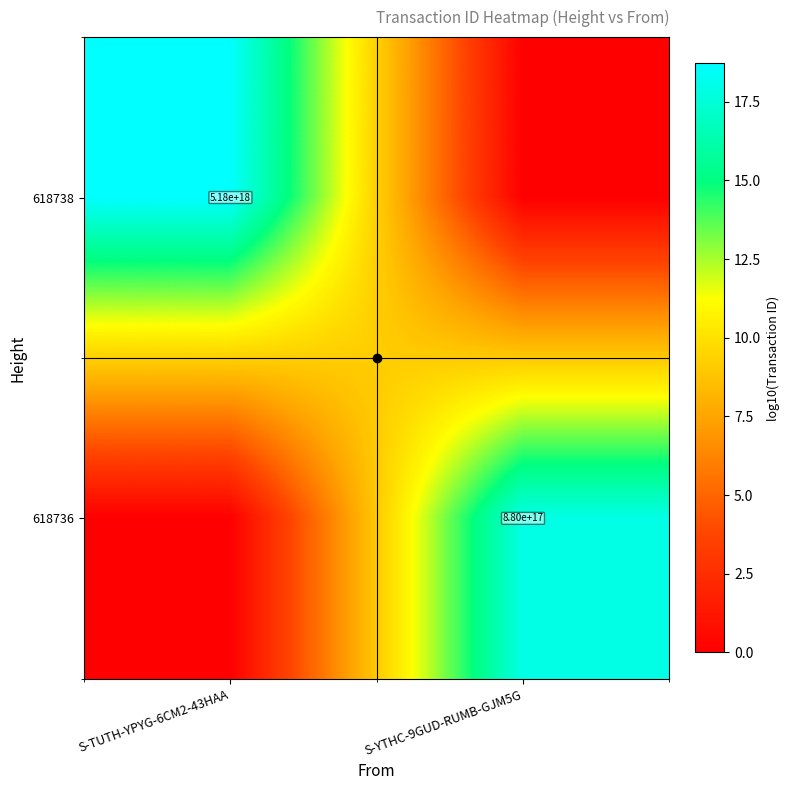

Between S-TUTH-YPYG-6CM2-43HAA and S-YTHC-9GUD-RUMB-GJM5G, which is larger?

S-TUTH-YPYG-6CM2-43HAA